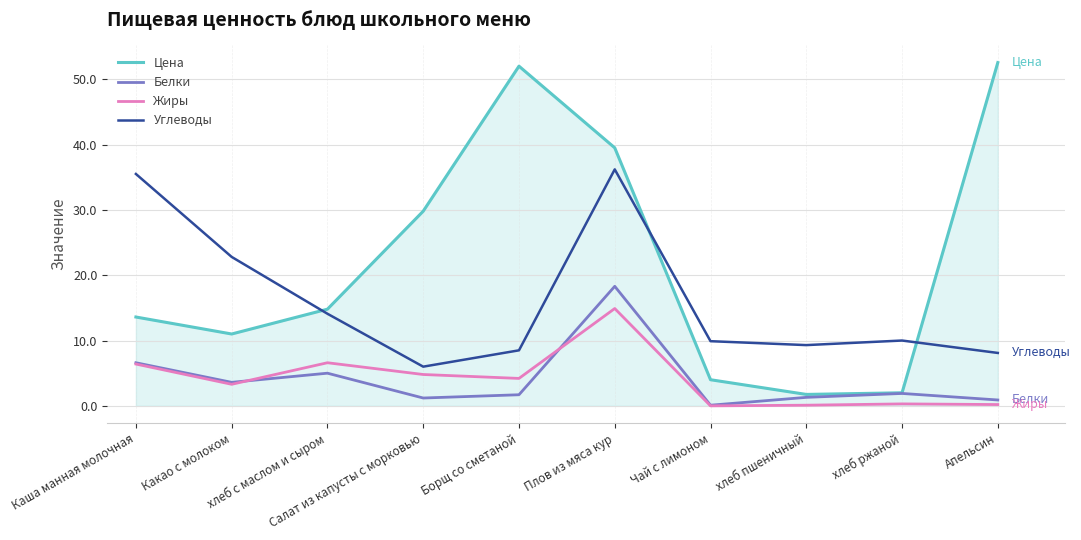

Between Салат из капусты с морковью and хлеб ржаной, which series saw the biggest shift?

Цена